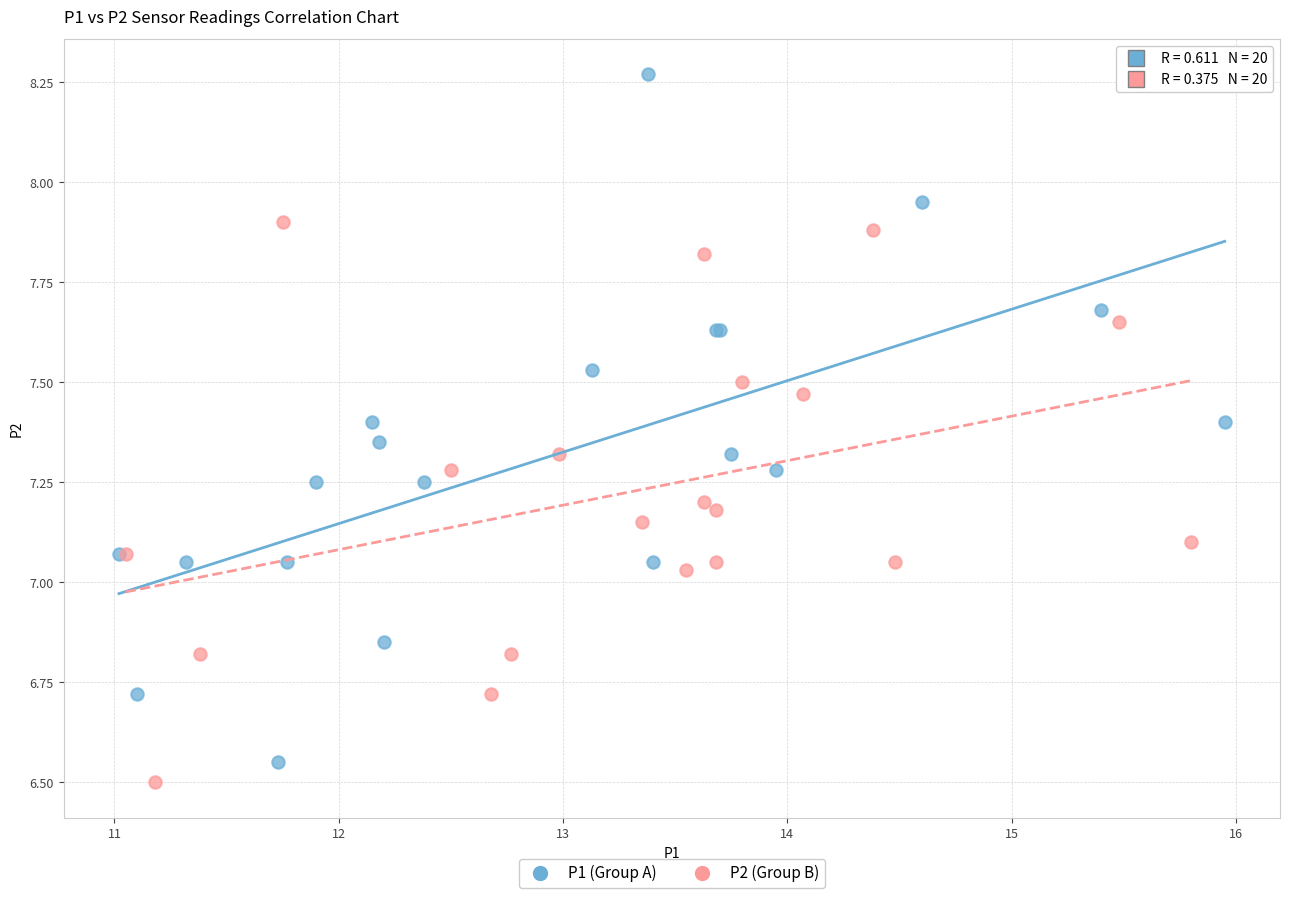

Which series has the largest Y range (max minus min)?

P1 (Group A)